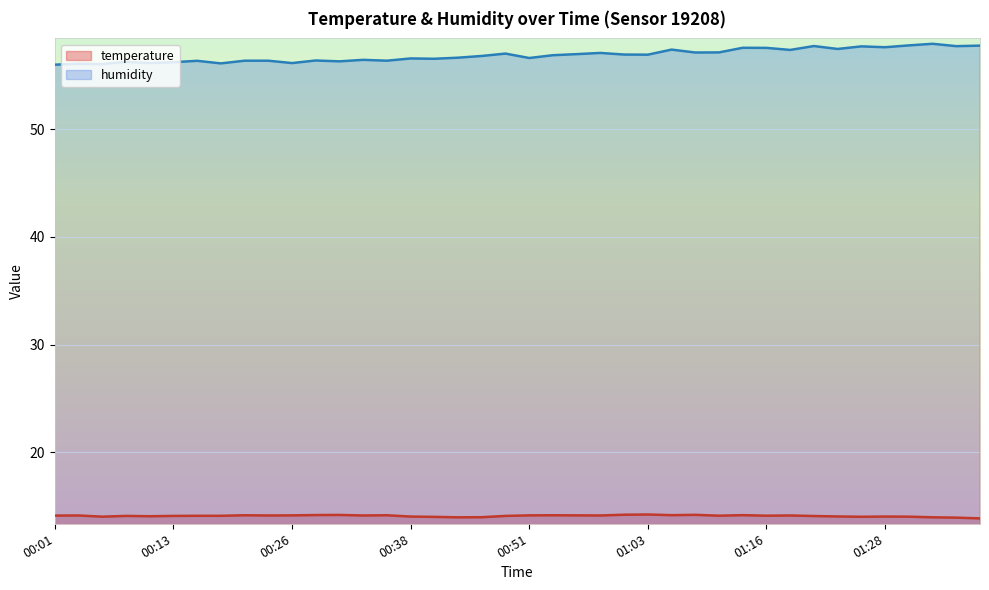

True or false: humidity and temperature intersect in this chart.

False